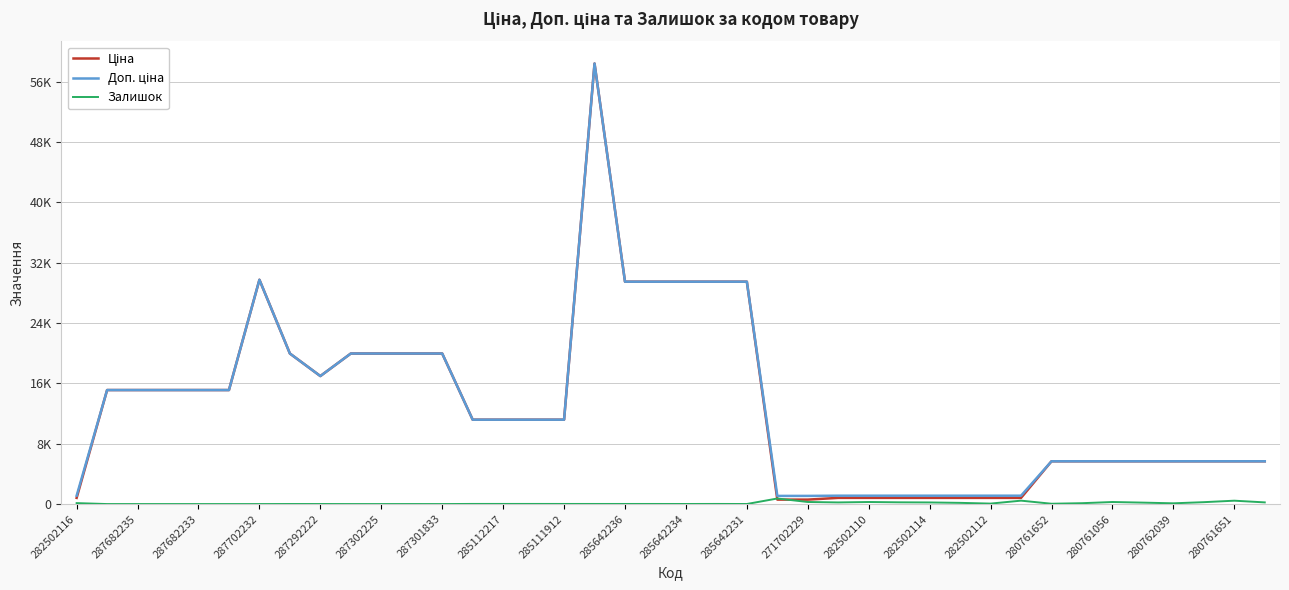

Does the chart display data point markers on the line(s)?

No